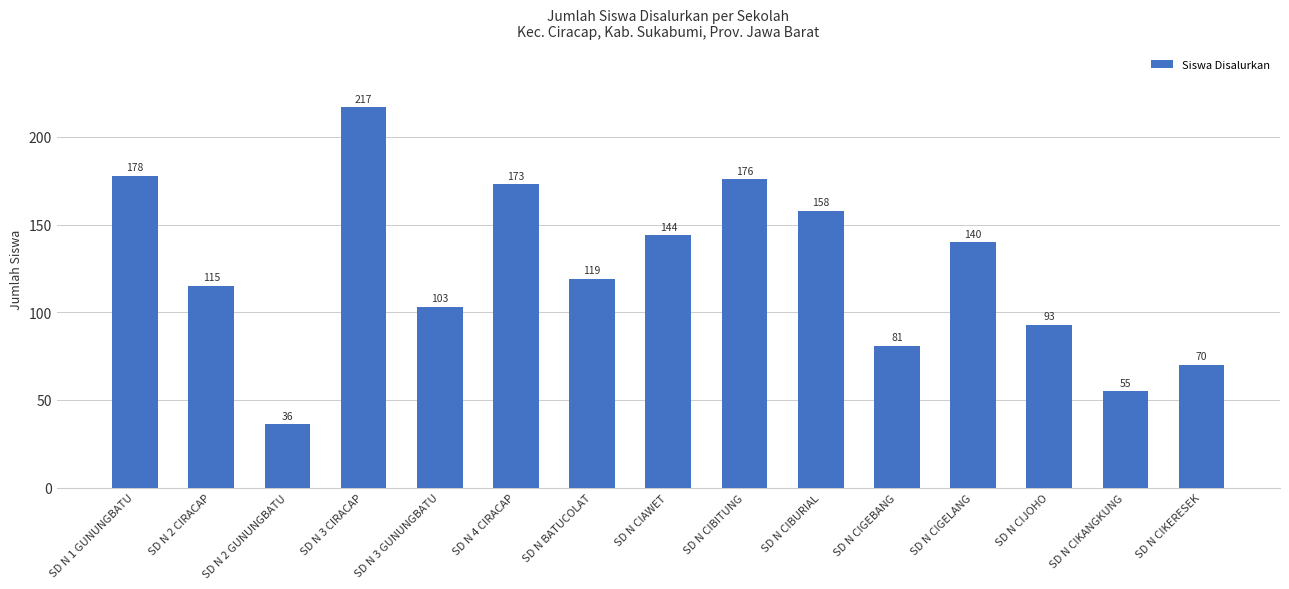

At which category does the chart reach its peak across all series?

SD N 3 CIRACAP